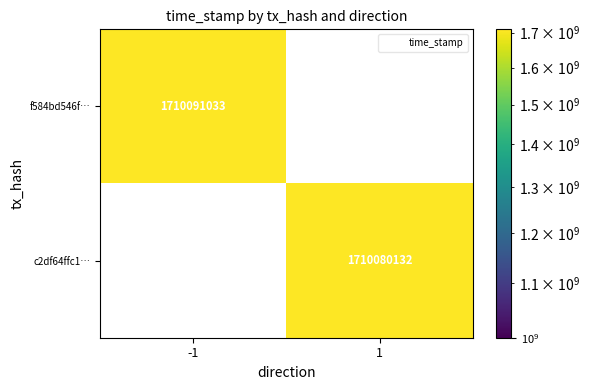

List the labels in order of f584bd546f… value, smallest first.

-1, 1